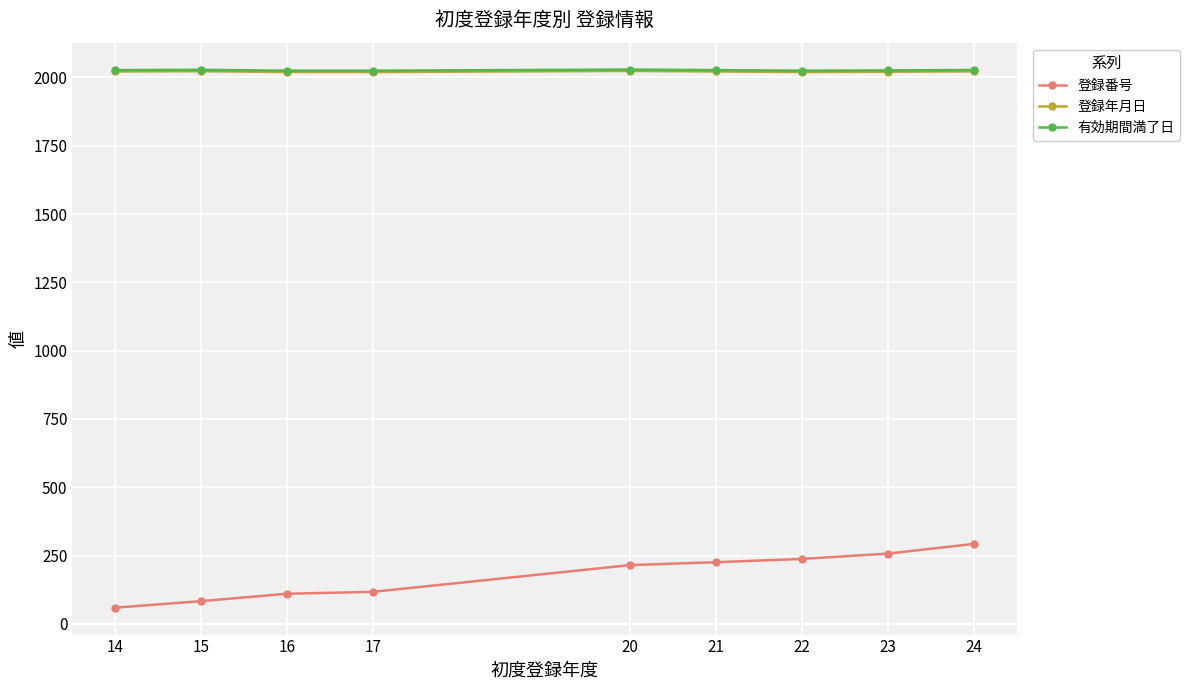

Which series has the widest spread of values?

登録番号